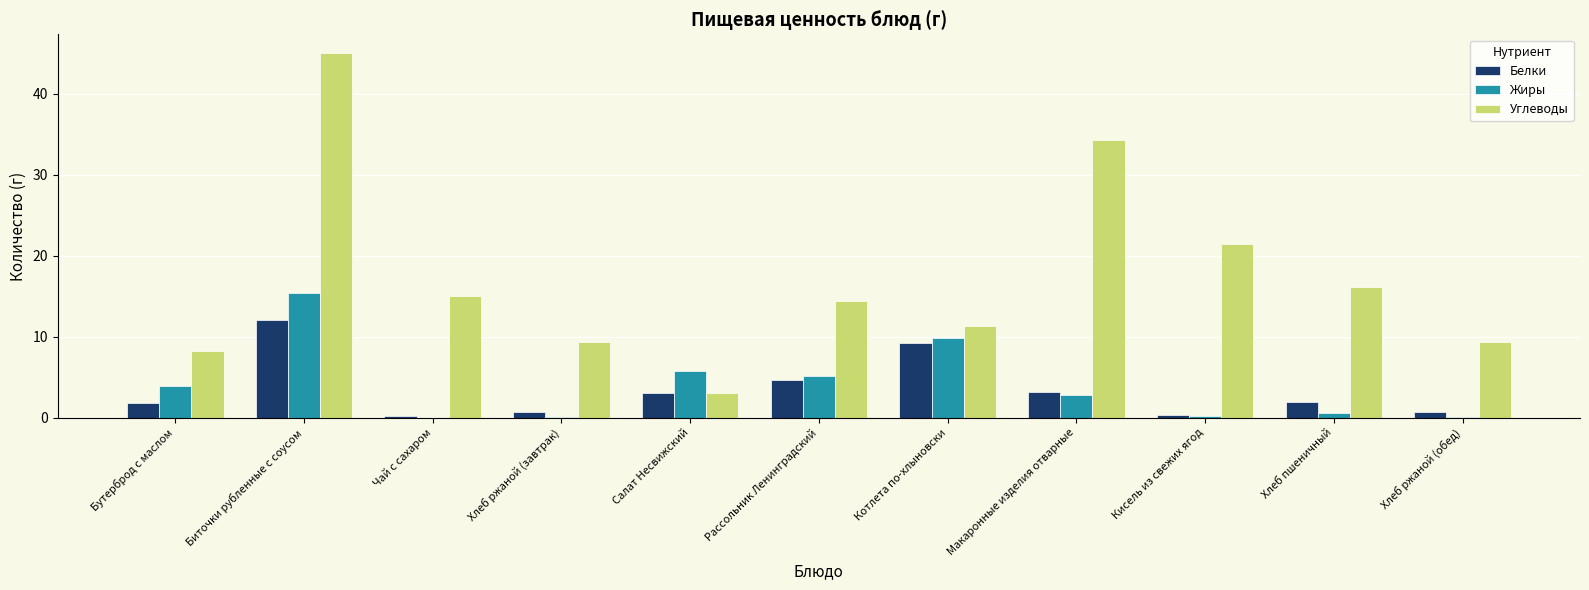

Which series changed the most between Биточки рубленные с соусом and Рассольник Ленинградский?

Углеводы